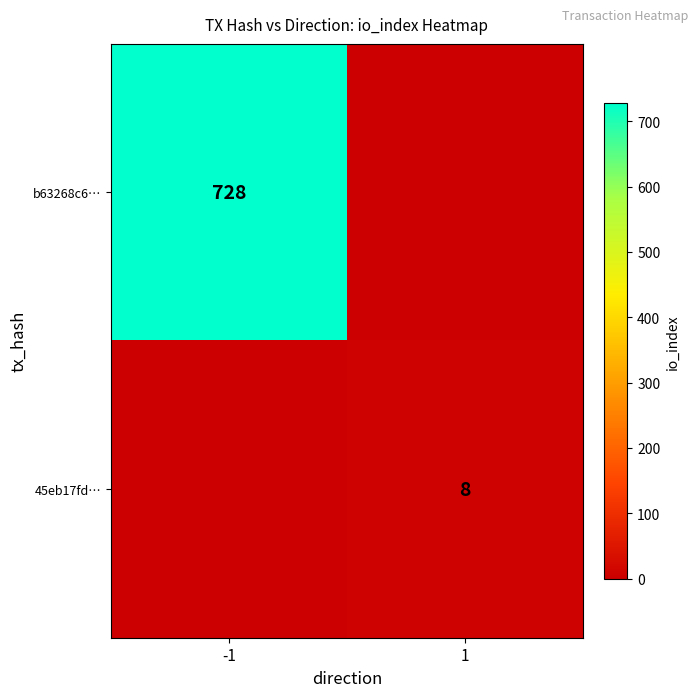

The value of b63268c6… at -1 is 728. True or false?

True